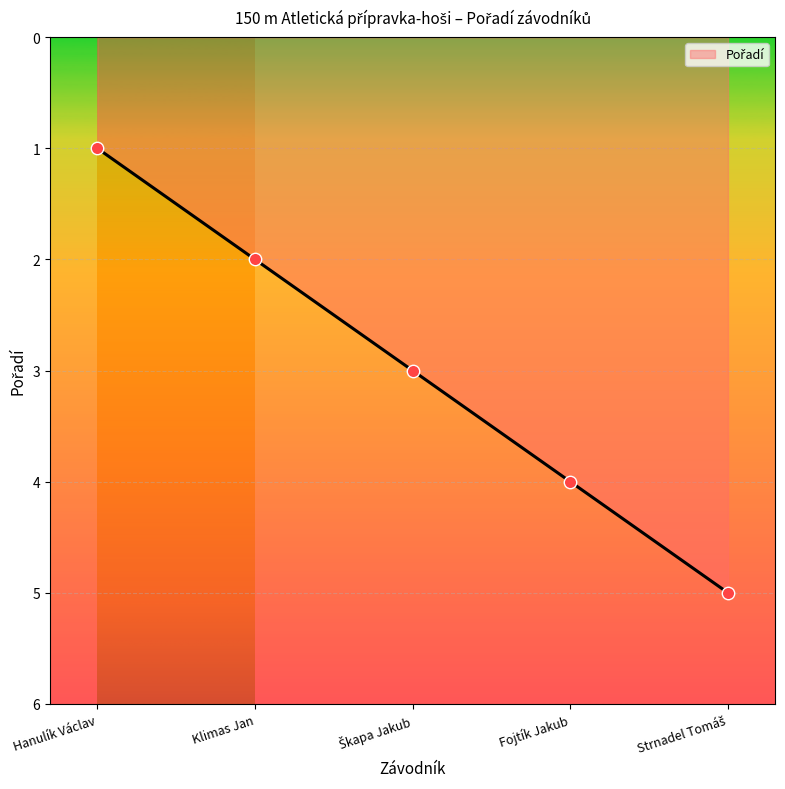

What is the change in value from Hanulík Václav to Fojtík Jakub?

+3